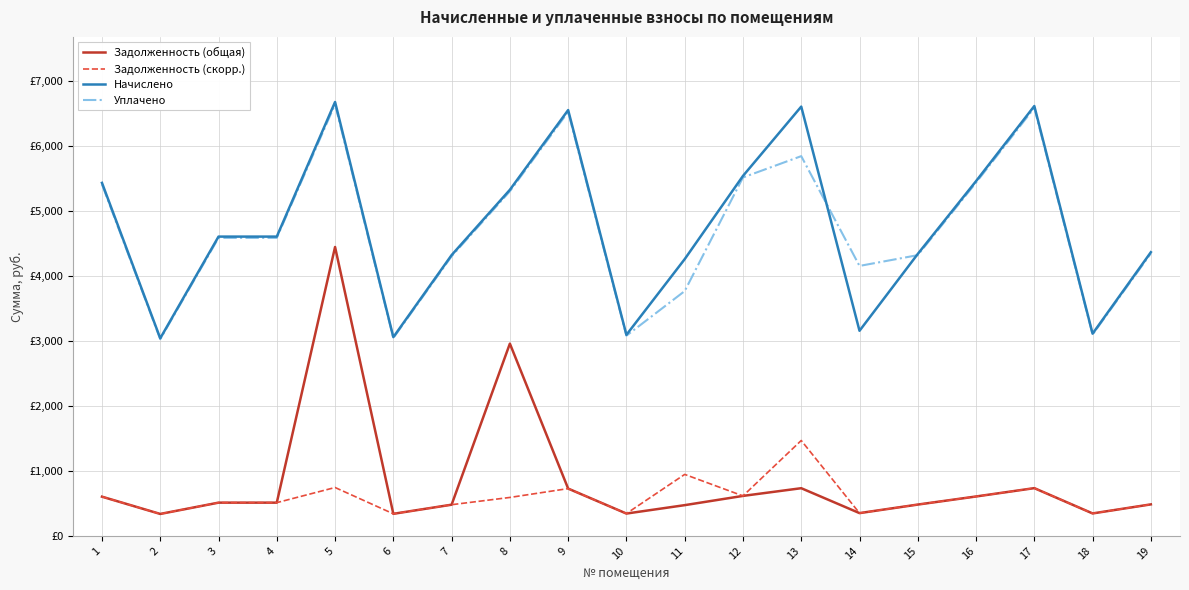

True or false: Уплачено has a value of 1956.1 at 7.

False